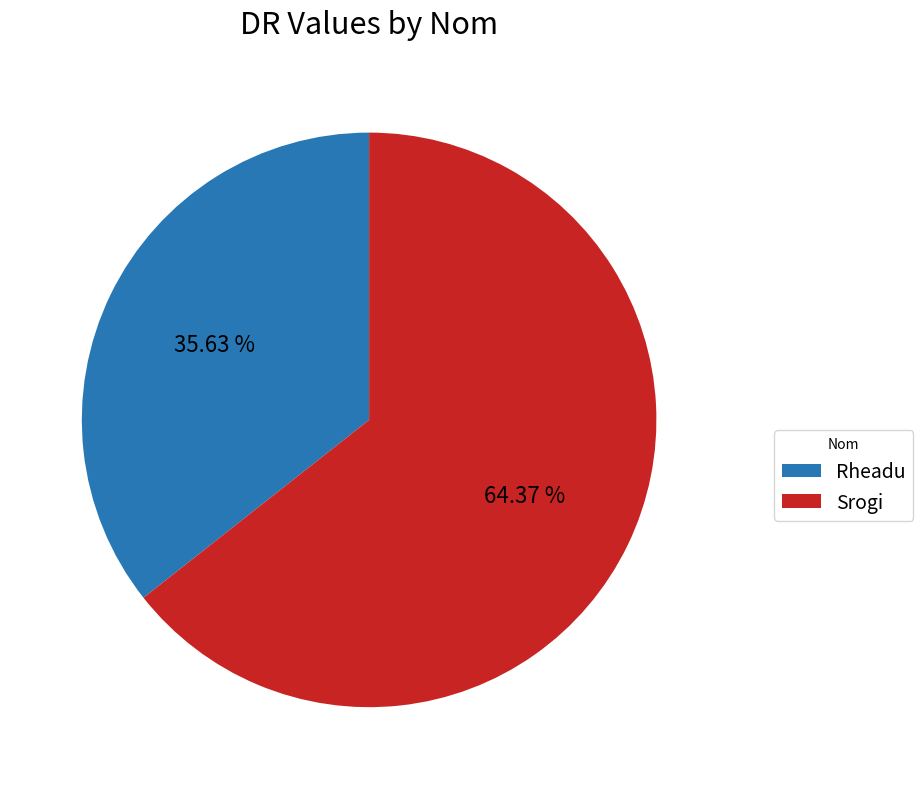

Is it true that Rheadu is 26% of the pie?

False